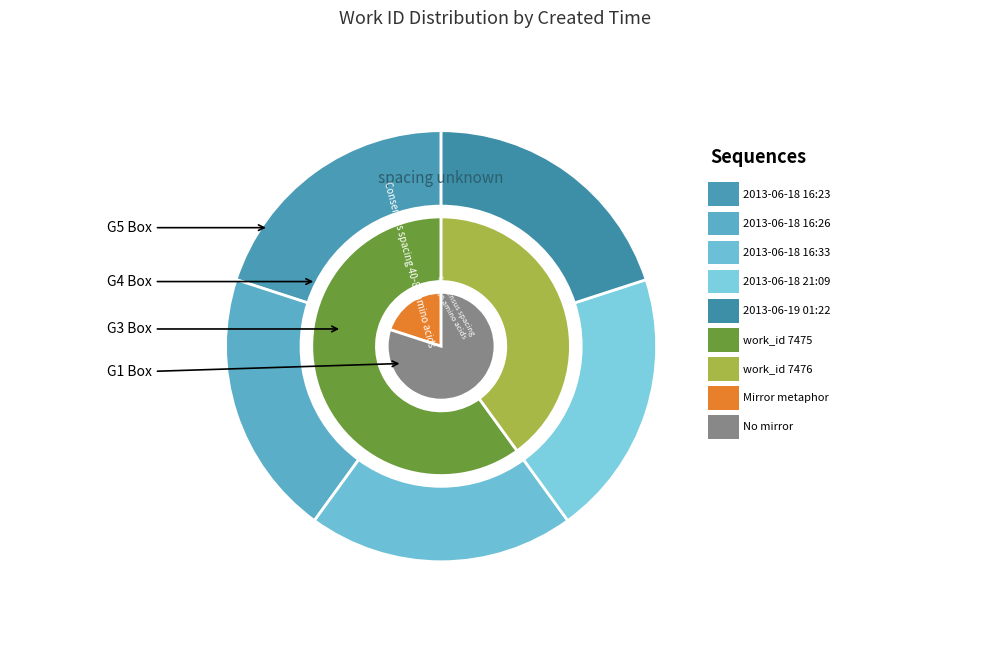

To the nearest percent, what percentage of the pie is 2013-06-18 21:09?

20%